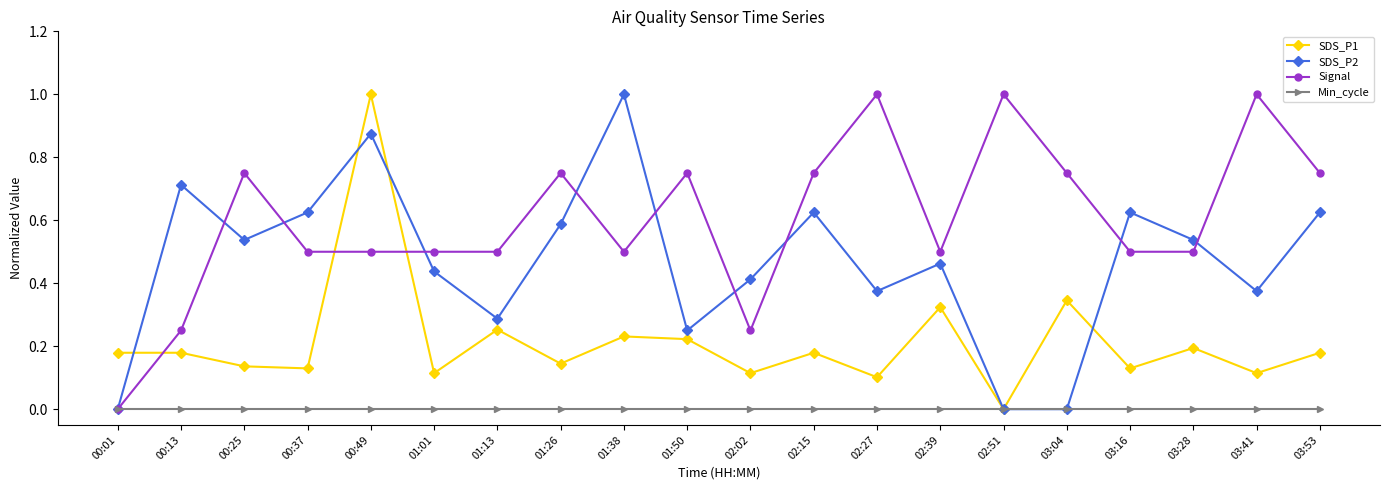

Between 01:13 and 03:41, which series saw the biggest shift?

Signal